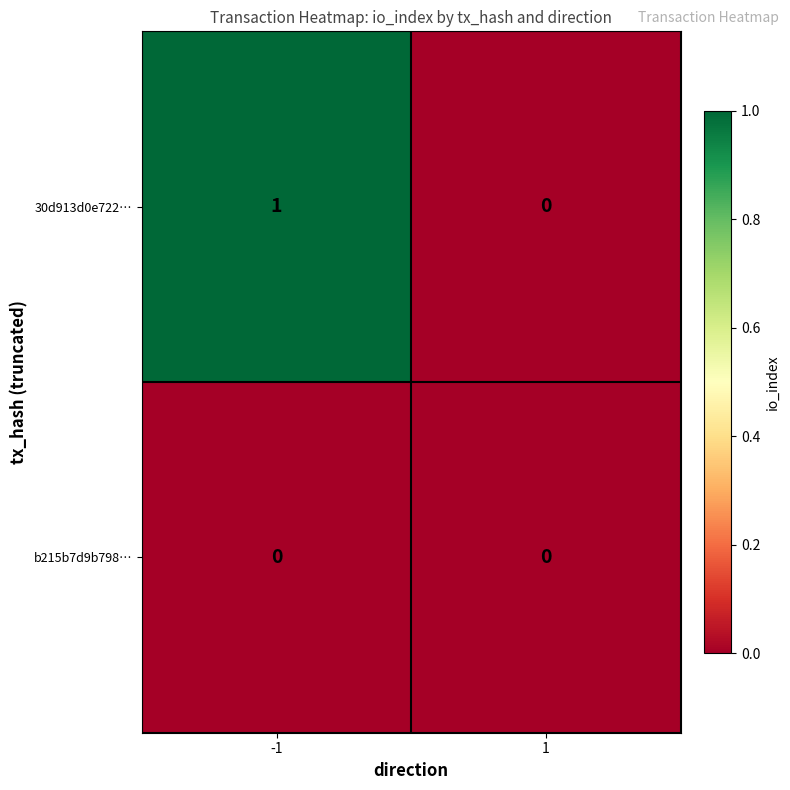

Reading right to left, extract all data points from this chart.

30d913d0e722…: 1=0	-1=1
b215b7d9b798…: 1=0	-1=0